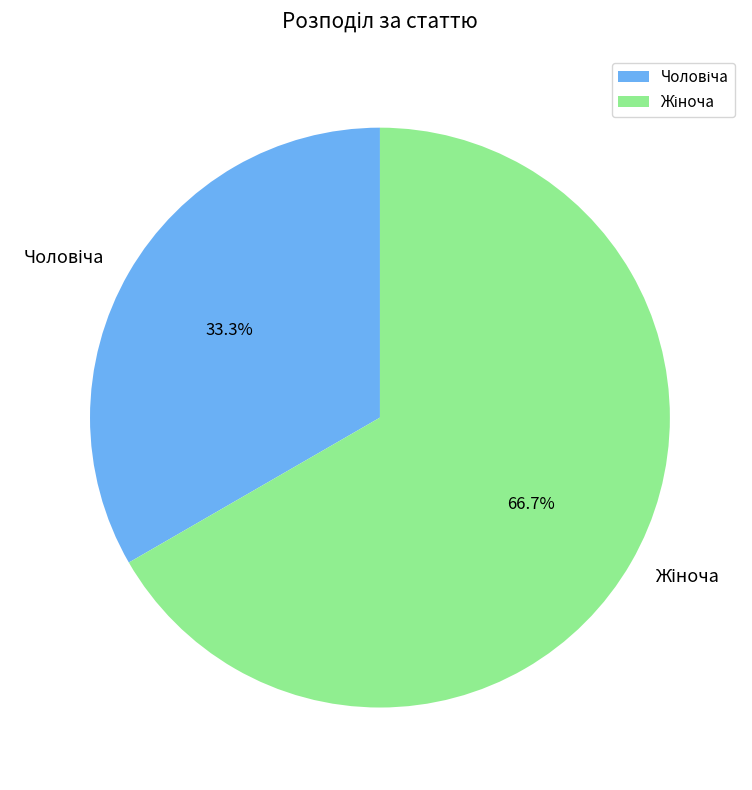

Is there any slice that represents more than half of the pie?

Yes